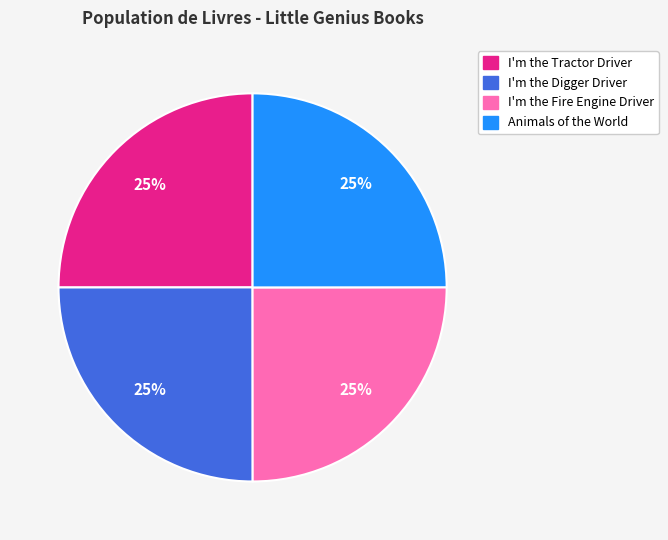

Is Animals of the World the majority of the pie?

No